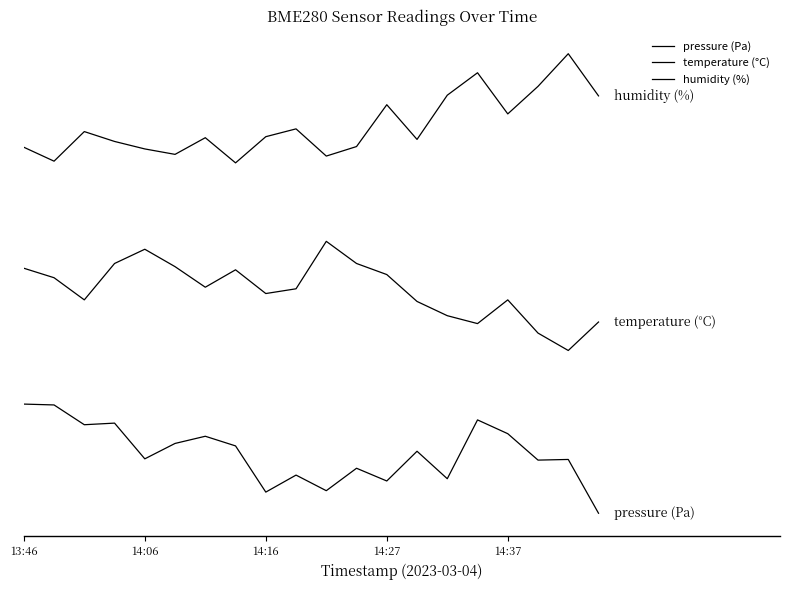

Is this an area chart (filled region under the line)?

No